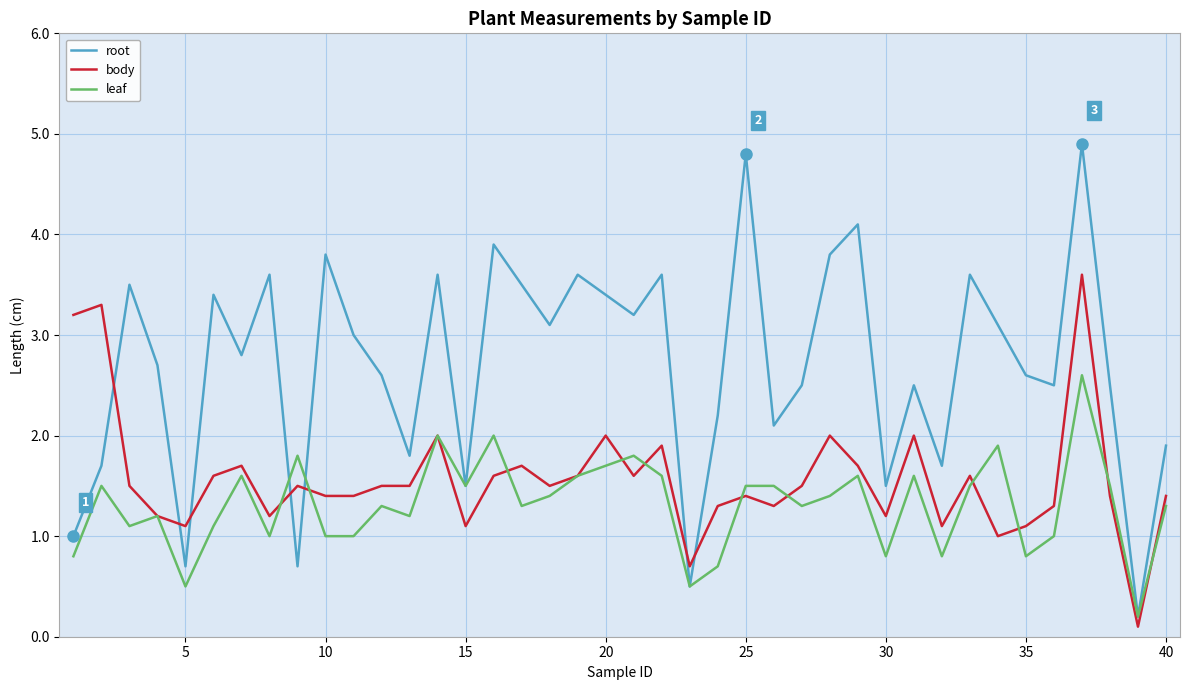

Which series ends up on top after the final intersection of root and body?

root